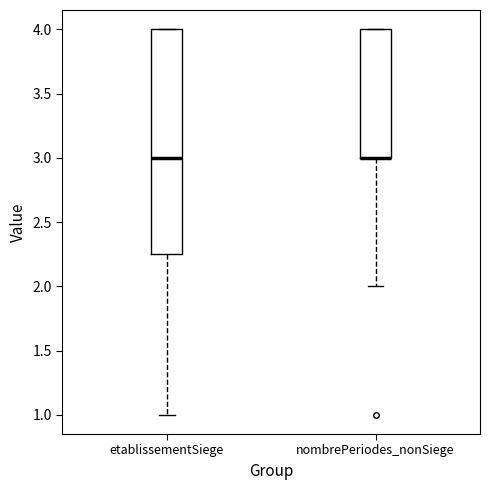

Where is the upper edge of the box for etablissementSiege on the y-axis? The values are not printed on the chart, so give them approximately, as read against the axis.

4.00